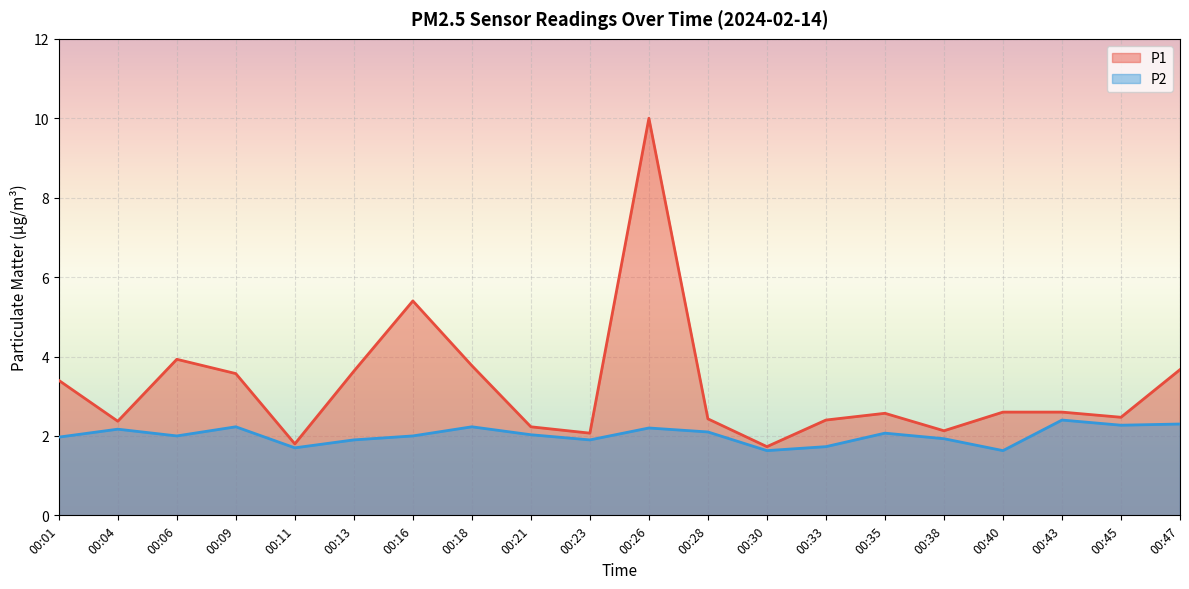

At which category does P1 reach its first local valley?

00:04